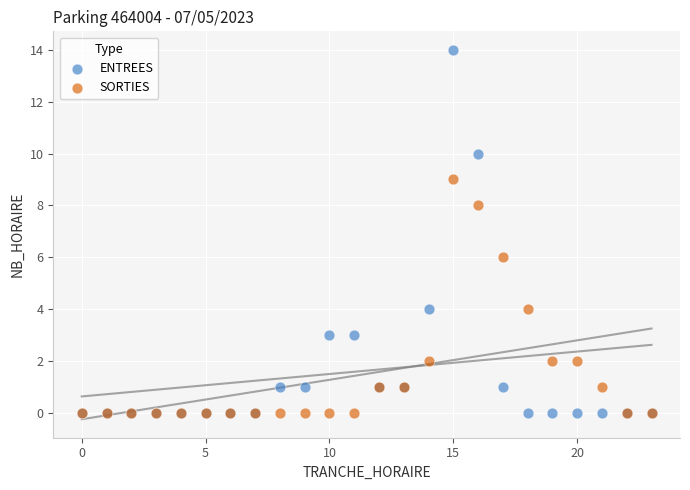

What are all the series names shown in the legend?

ENTREES, SORTIES